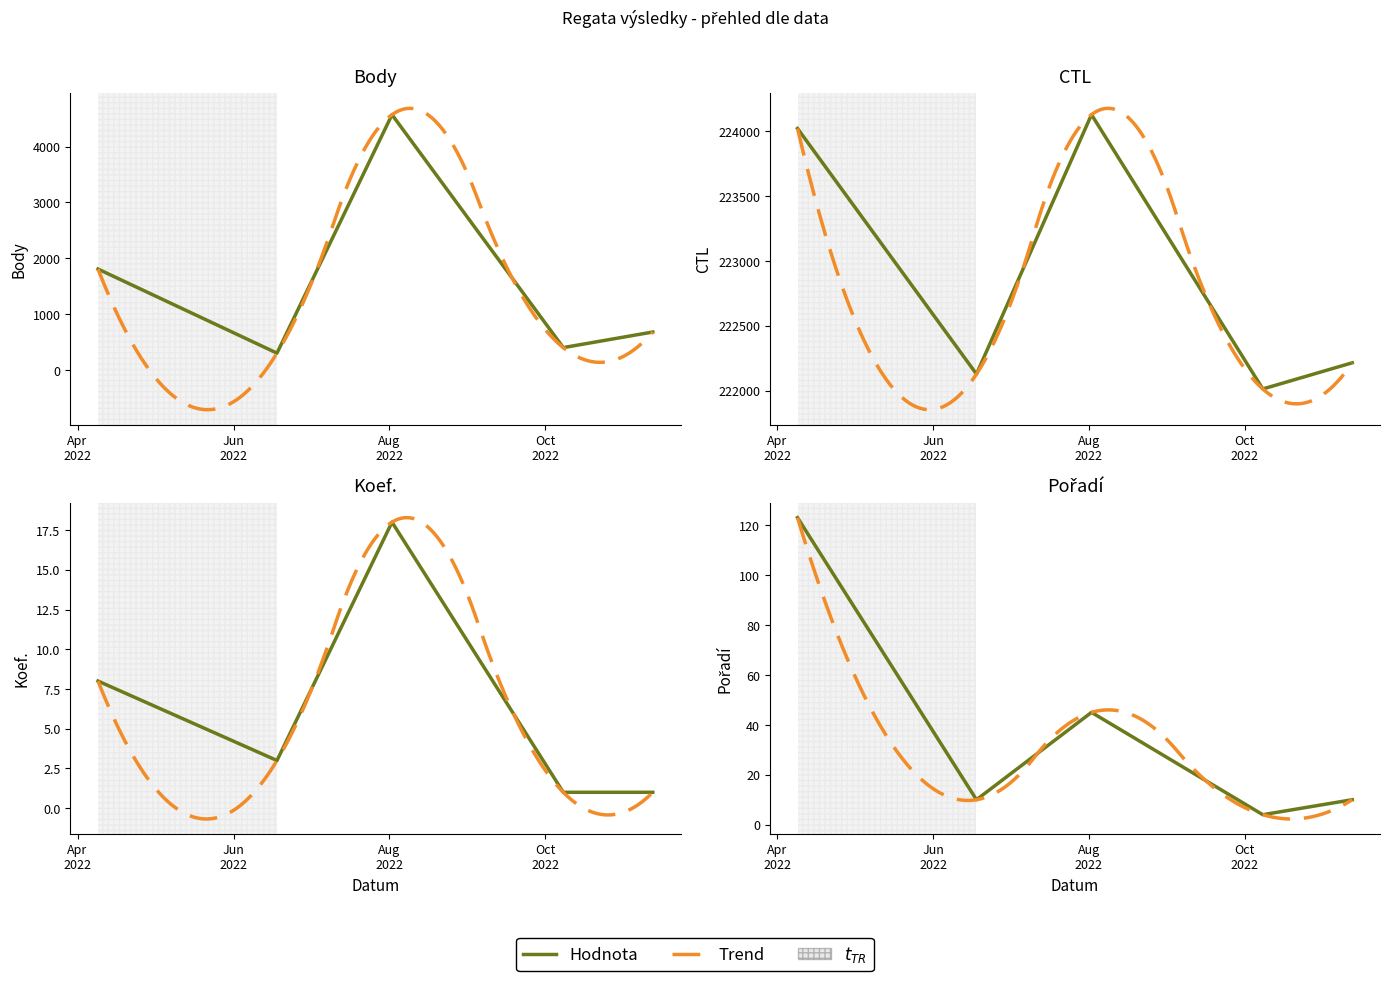

Which series changed the most between 2022-04-09 and 2022-08-02?

Body